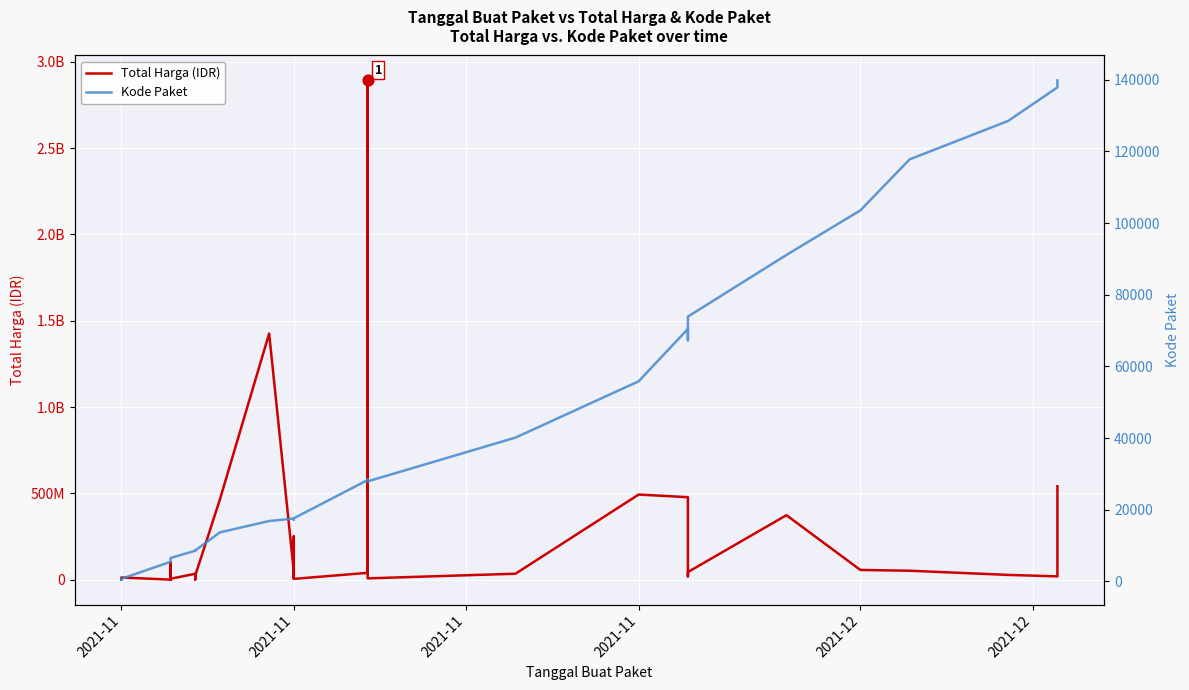

What are all the series names shown in the legend?

Total Harga (IDR), Kode Paket